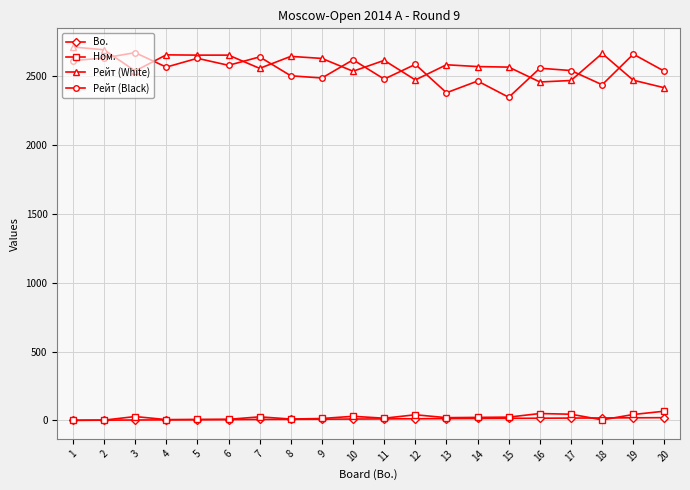

How many lines are shown in the chart?

4